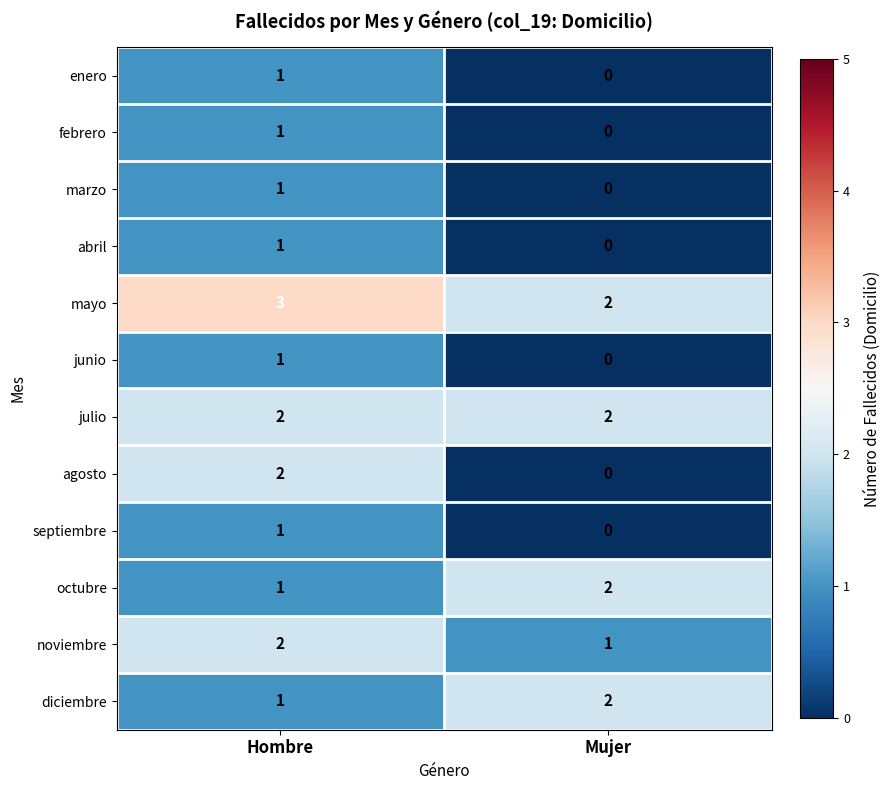

How many distinct data groups are displayed?

12